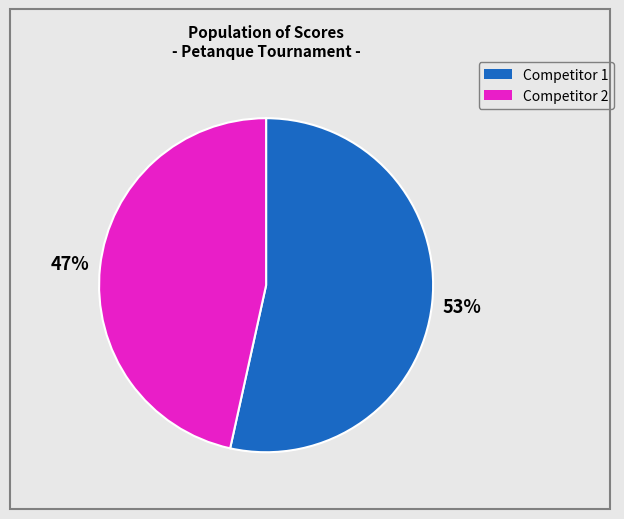

How many segments does this pie chart have?

2